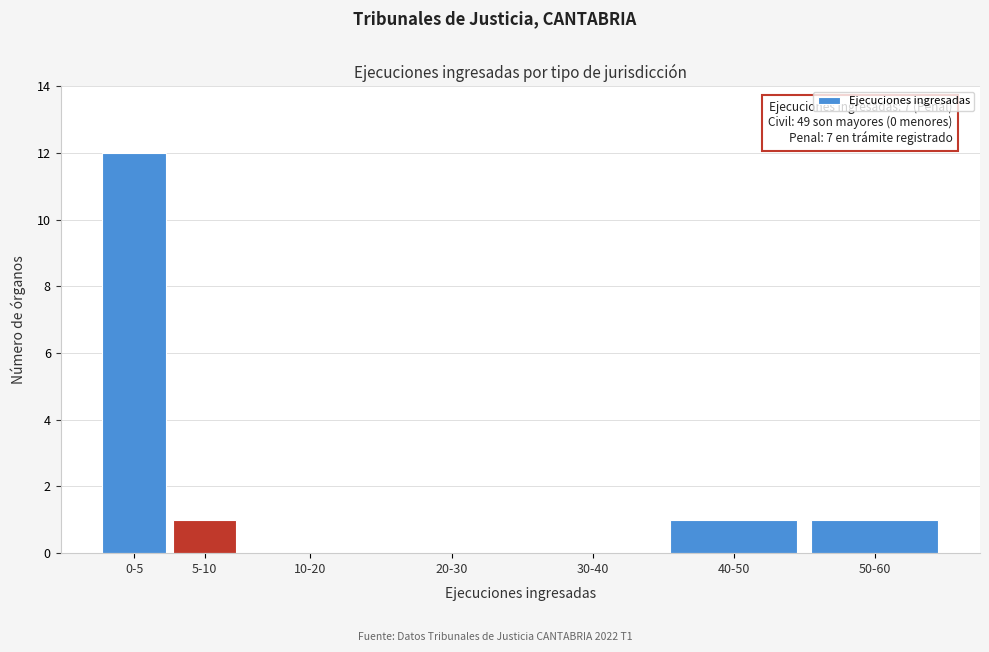

Reading left to right, extract all data points from this chart.

0-5=12	5-10=1	10-20=0	20-30=0	30-40=0	40-50=1	50-60=1